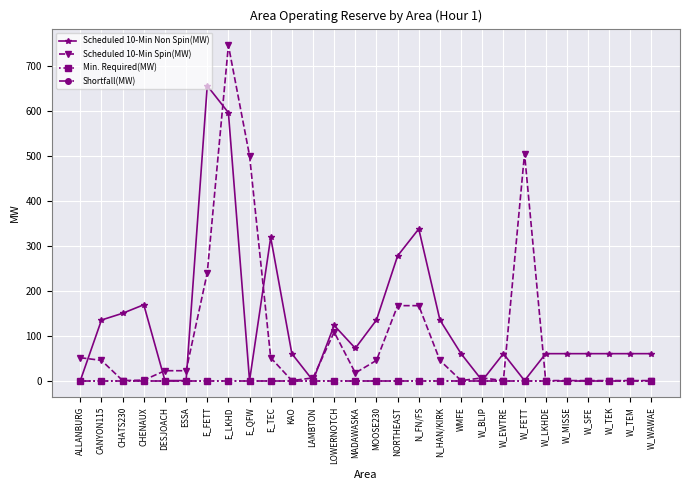

True or false: Min. Required(MW) and Shortfall(MW) cross at least once.

False